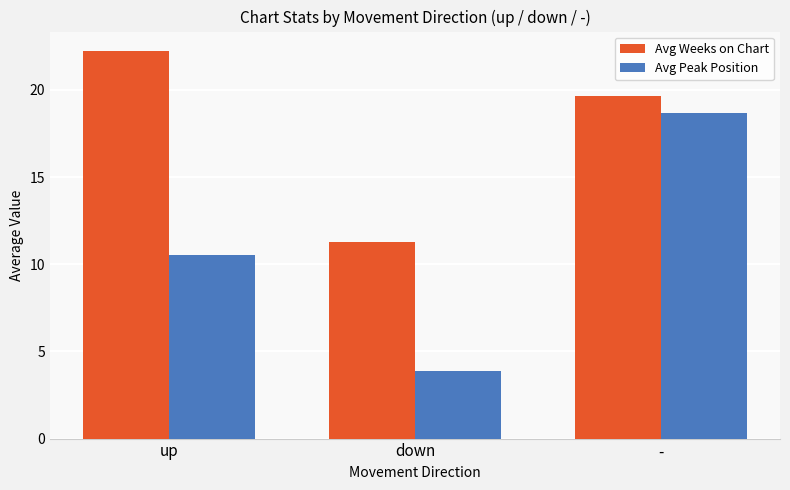

What is the value of the Avg Peak Position bar at the 2nd from the left?

3.9